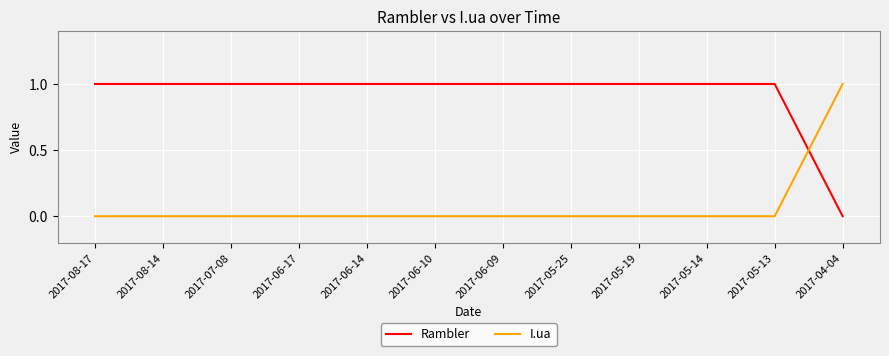

Rank the series at 2017-06-10 from highest to lowest value.

Rambler, I.ua